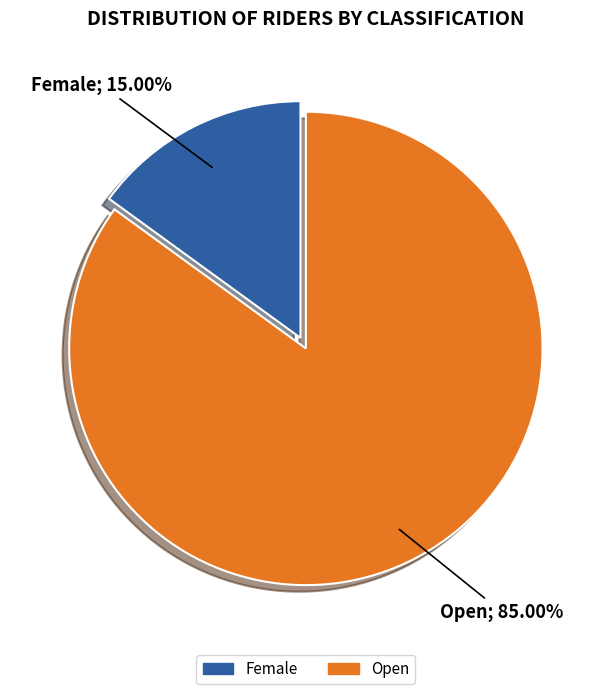

Does any single category account for the majority?

Yes